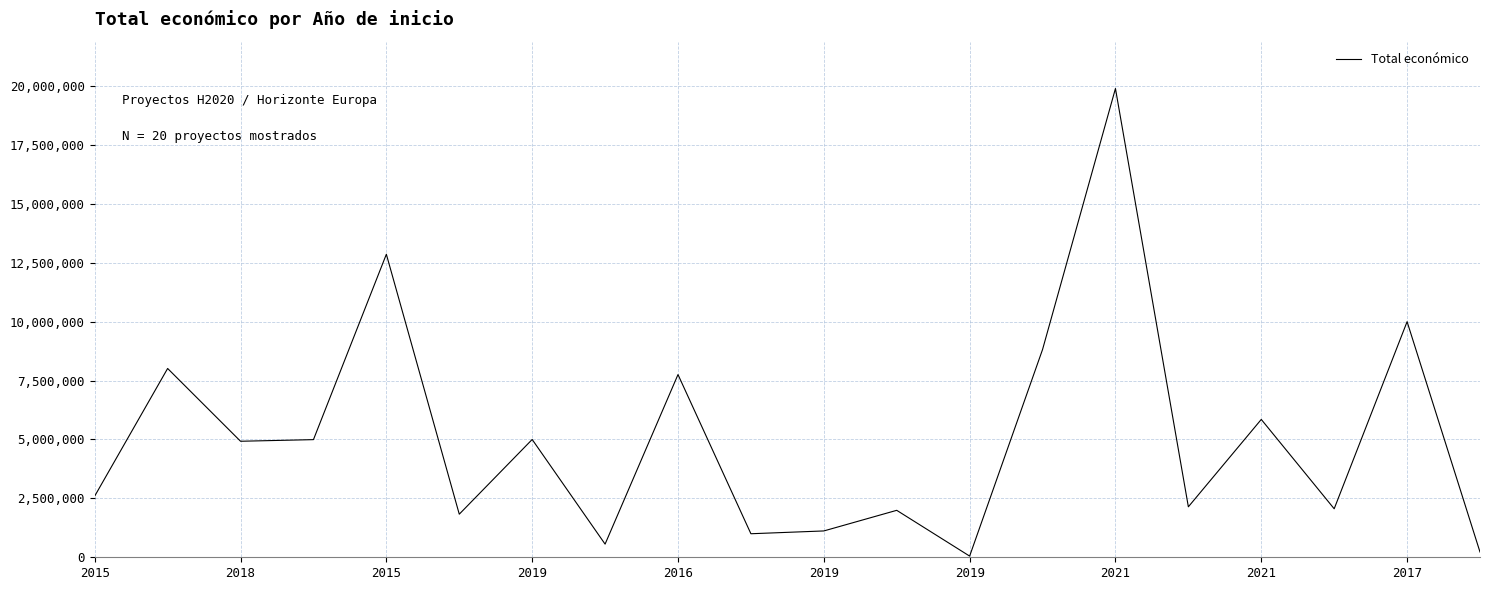

What is the maximum value shown in the chart?

19896326